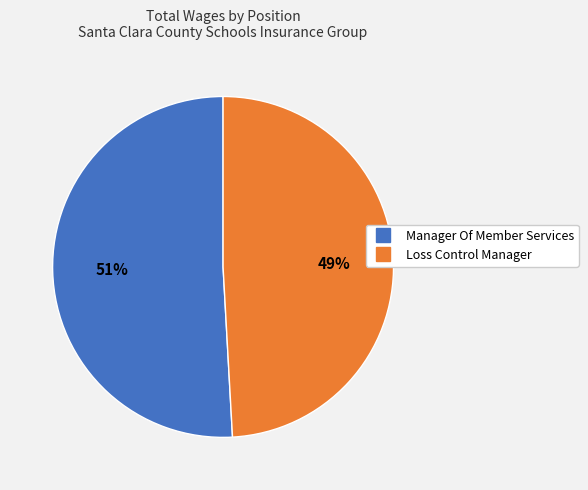

To the nearest percent, what is the average slice percentage?

50%